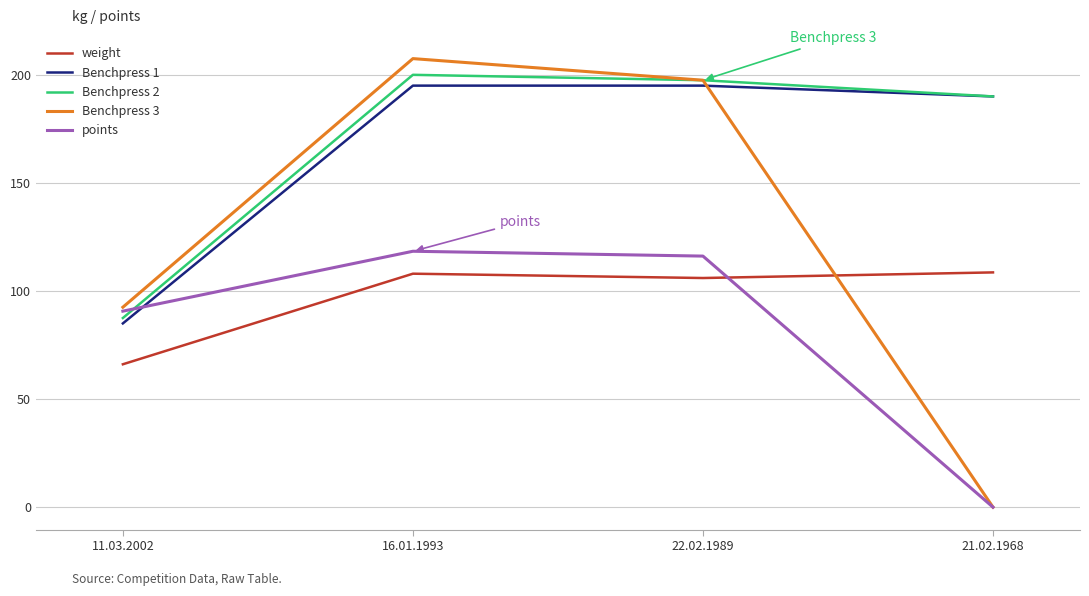

How many values in the Benchpress 1 series are below 195?

2